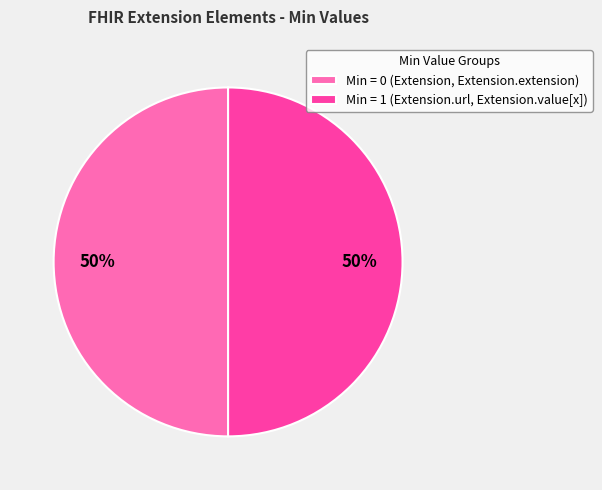

Approximately how many times larger is the value at Min = 0 (Extension, Extension.extension) compared to Min = 1 (Extension.url, Extension.value[x])?

1.0